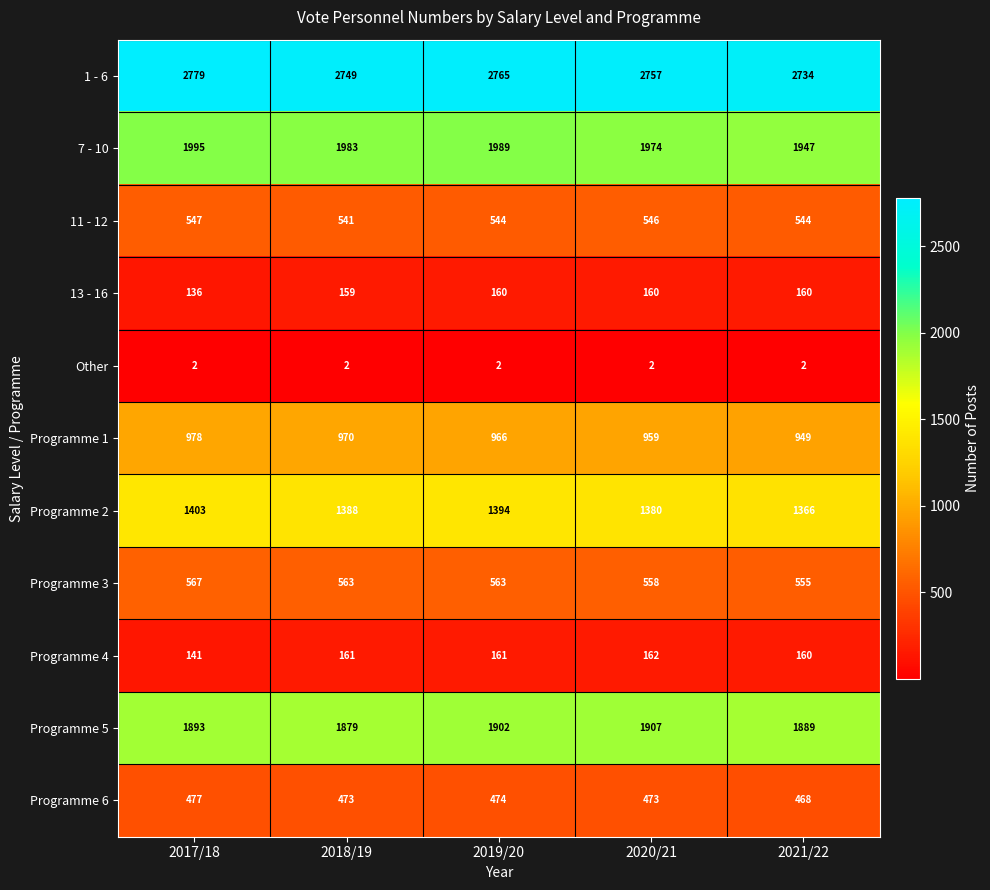

True or false: Programme 3 has a value of 563 at 2019/20.

True